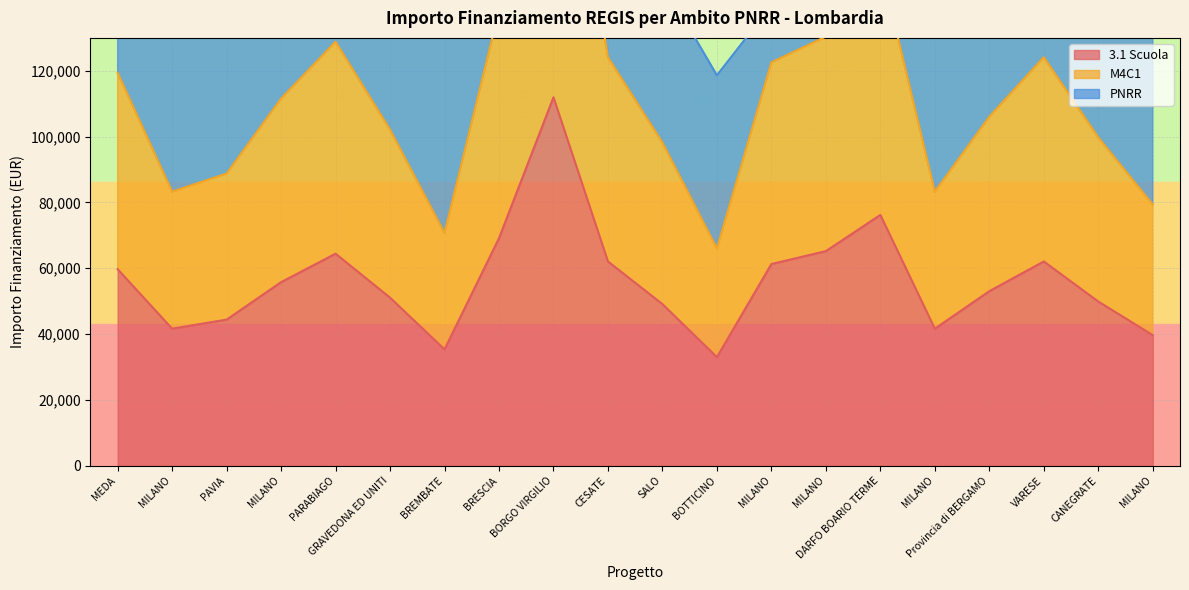

Which category has the highest value in the M4C1 series?

BORGO VIRGILIO